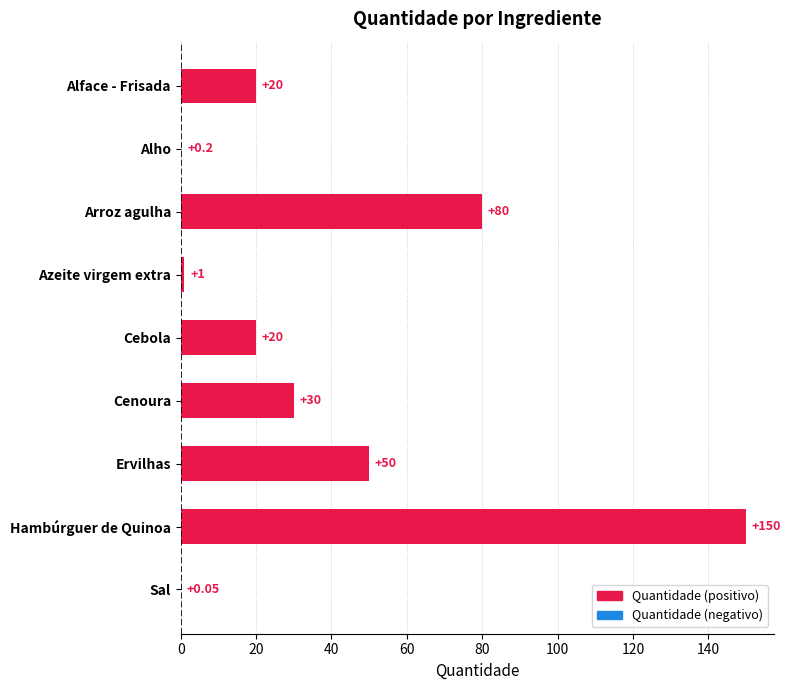

What is the change in value from Azeite virgem extra to Cebola?

+19.0